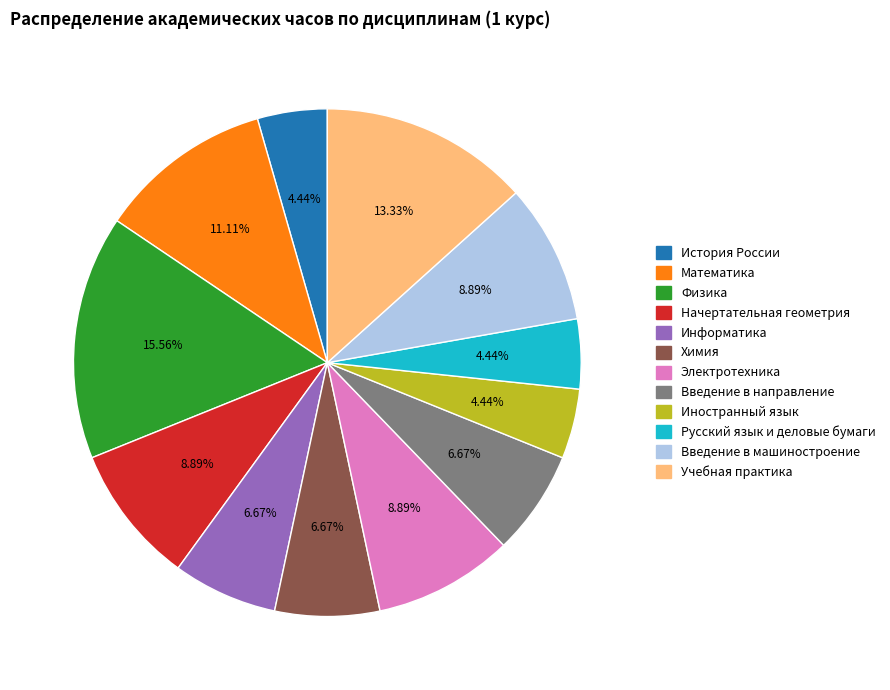

Between Введение в машиностроение and Физика, which is larger?

Физика